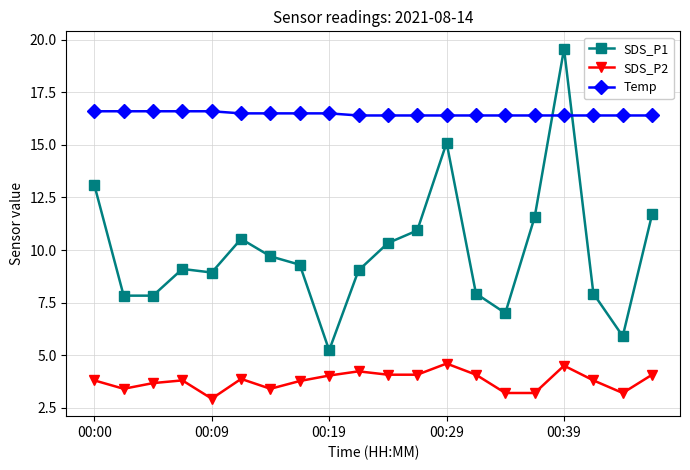

What is the lowest value of the SDS_P1 series?

5.2